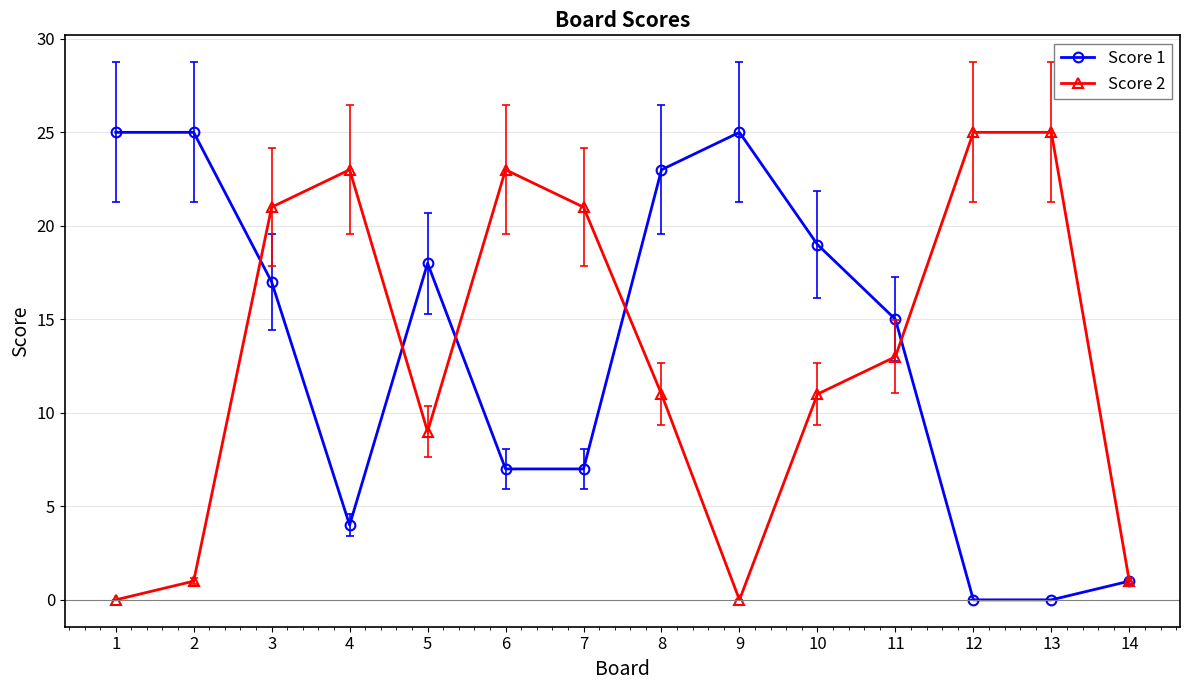

At which label is Score 1 closest to 12?

11